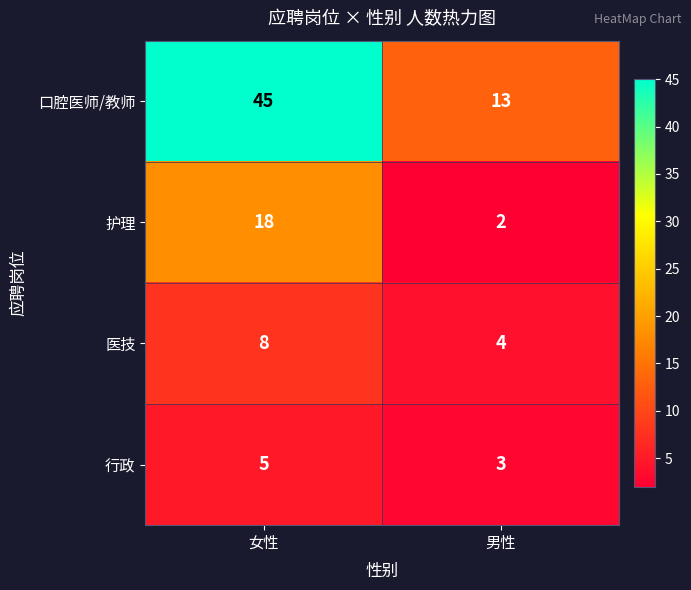

What is the approximate value of 口腔医师/教师 at 男性?

13